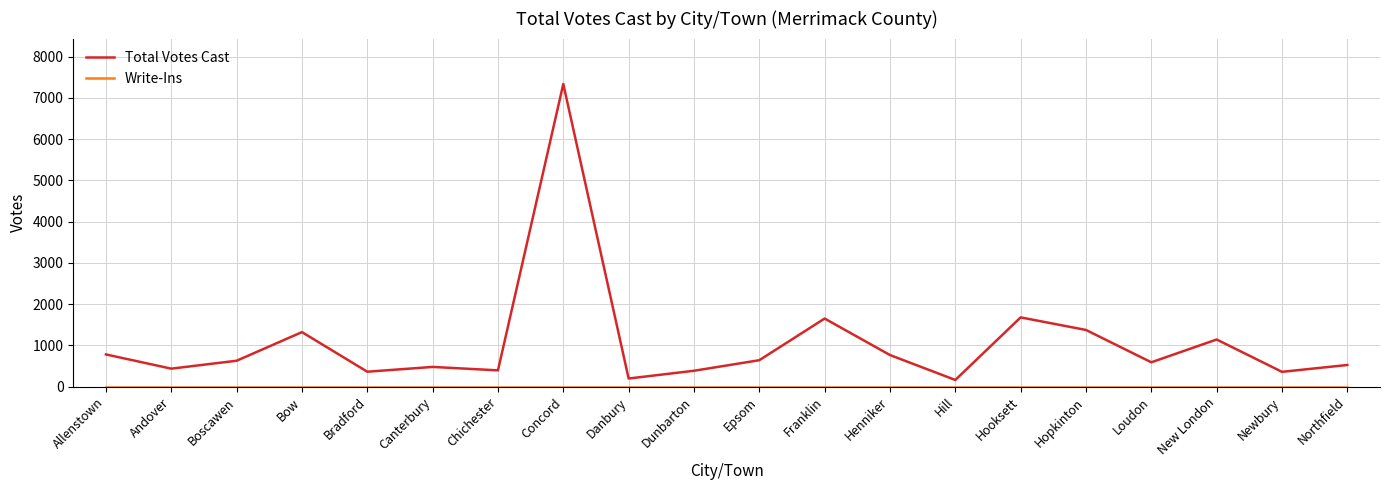

What is the total value across all series at Northfield?

525